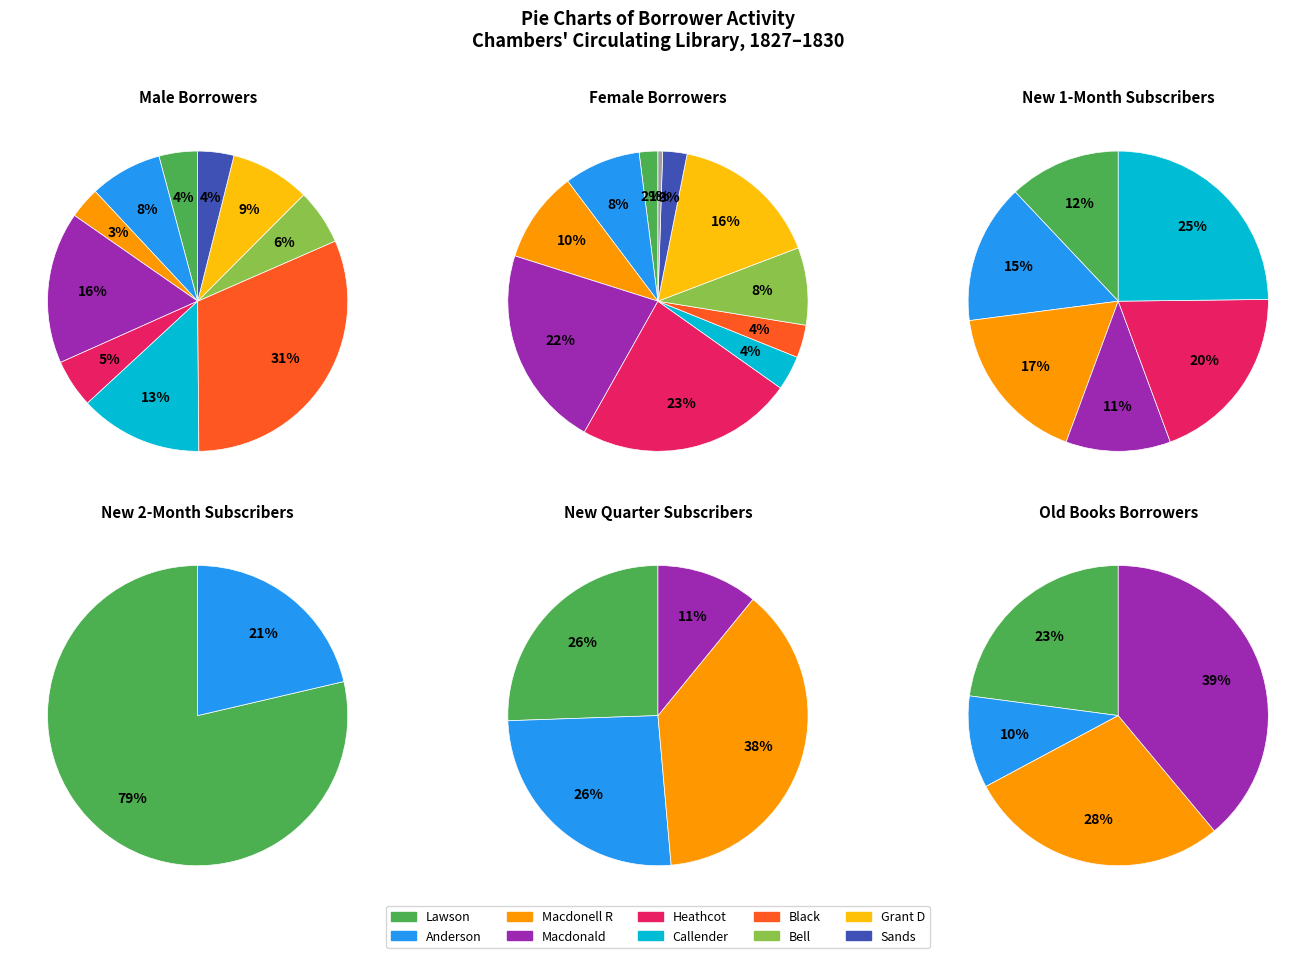

Does any single category account for the majority?

No